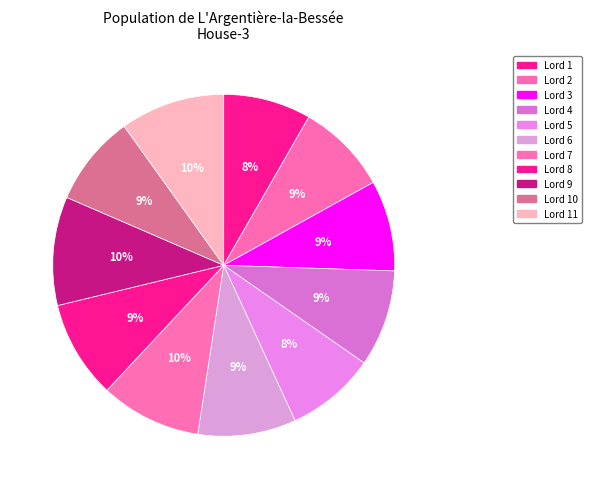

Count the number of slices in the pie.

11